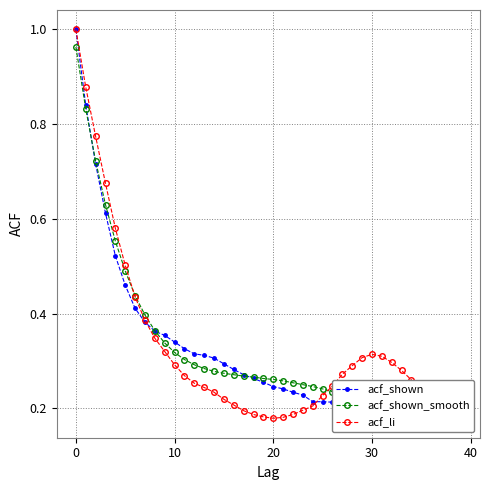

What is the total value across all series at 11?

0.9